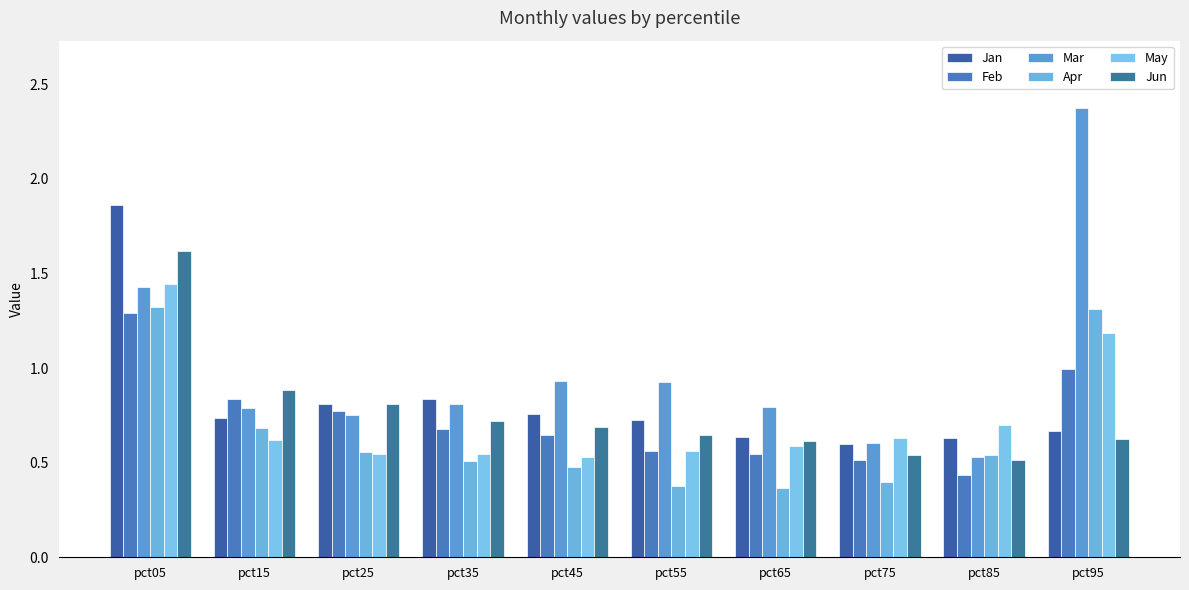

Reading left to right, transcribe all the data shown in this chart.

Jan: pct05=1.9	pct15=0.7	pct25=0.8	pct35=0.8	pct45=0.8	pct55=0.7	pct65=0.6	pct75=0.6	pct85=0.6	pct95=0.7
Feb: pct05=1.3	pct15=0.8	pct25=0.8	pct35=0.7	pct45=0.6	pct55=0.6	pct65=0.5	pct75=0.5	pct85=0.4	pct95=1.0
Mar: pct05=1.4	pct15=0.8	pct25=0.8	pct35=0.8	pct45=0.9	pct55=0.9	pct65=0.8	pct75=0.6	pct85=0.5	pct95=2.4
Apr: pct05=1.3	pct15=0.7	pct25=0.6	pct35=0.5	pct45=0.5	pct55=0.4	pct65=0.4	pct75=0.4	pct85=0.5	pct95=1.3
May: pct05=1.4	pct15=0.6	pct25=0.5	pct35=0.5	pct45=0.5	pct55=0.6	pct65=0.6	pct75=0.6	pct85=0.7	pct95=1.2
Jun: pct05=1.6	pct15=0.9	pct25=0.8	pct35=0.7	pct45=0.7	pct55=0.6	pct65=0.6	pct75=0.5	pct85=0.5	pct95=0.6